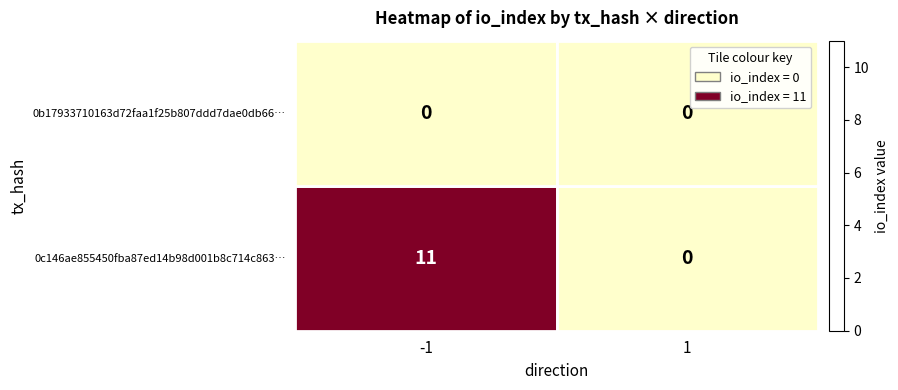

Which series has the largest total across all categories?

0c146ae855450fba87ed14b98d001b8c714c863…